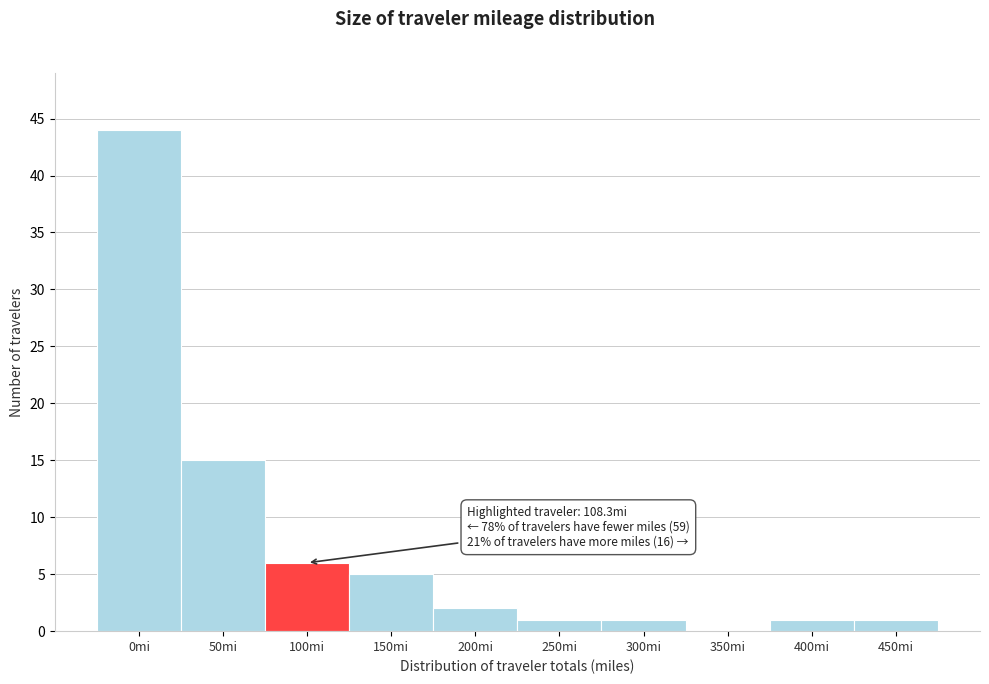

Reading right to left, what are all the values shown in this chart?

450mi=1	400mi=1	350mi=0	300mi=1	250mi=1	200mi=2	150mi=5	100mi=6	50mi=15	0mi=44